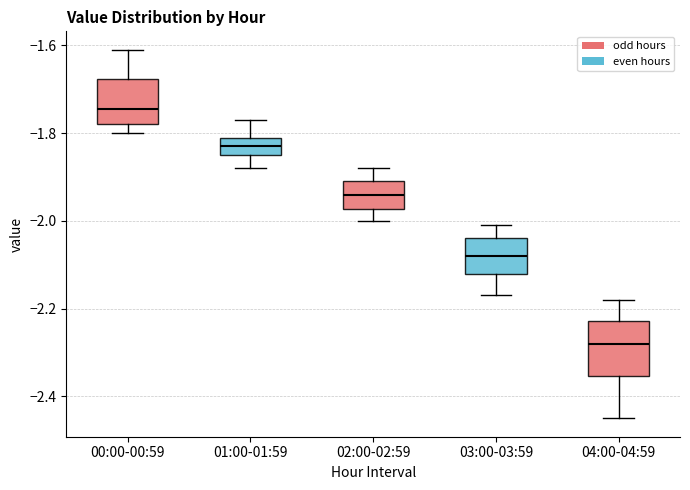

Reading left to right, read every box against the y-axis: the position of its median line, the range the box covers, and the ends of its whiskers. The values are not printed on the chart, so give them approximately, as read against the axis.

00:00-00:59: median -1.74, box -1.78 to -1.68, whiskers -1.80 to -1.60
01:00-01:59: median -1.82, box -1.84 to -1.80, whiskers -1.88 to -1.76
02:00-02:59: median -1.94, box -1.98 to -1.90, whiskers -2.00 to -1.88
03:00-03:59: median -2.08, box -2.12 to -2.04, whiskers -2.16 to -2.00
04:00-04:59: median -2.28, box -2.36 to -2.22, whiskers -2.44 to -2.18